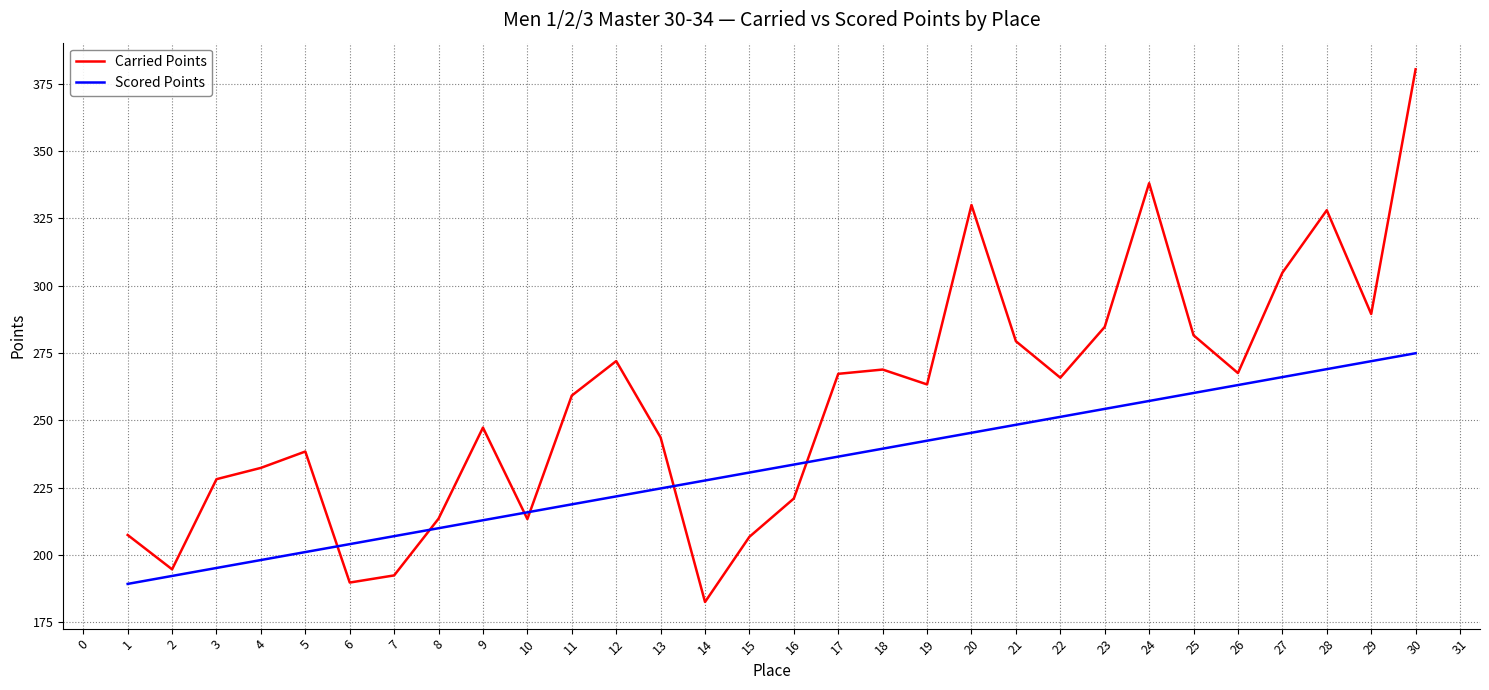

What is the spread (max minus min) of values at 17?

30.8